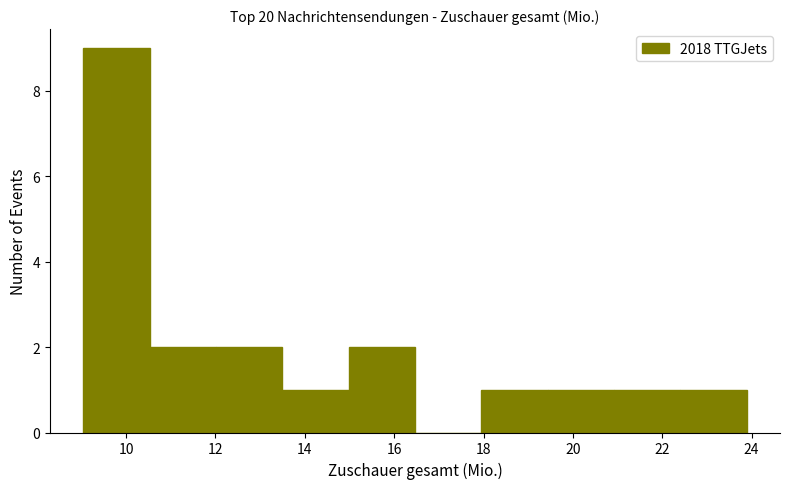

Which range on the x-axis has the tallest bar?

9.0 to 10.6